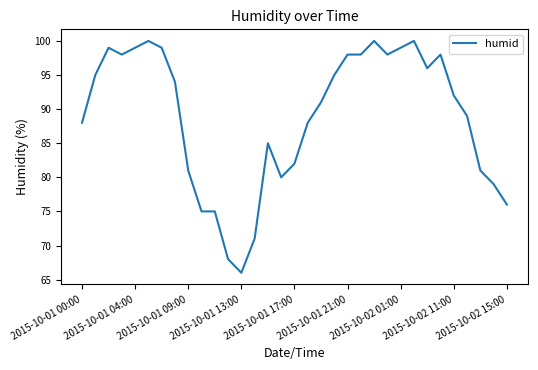

What is the smallest value displayed?

66